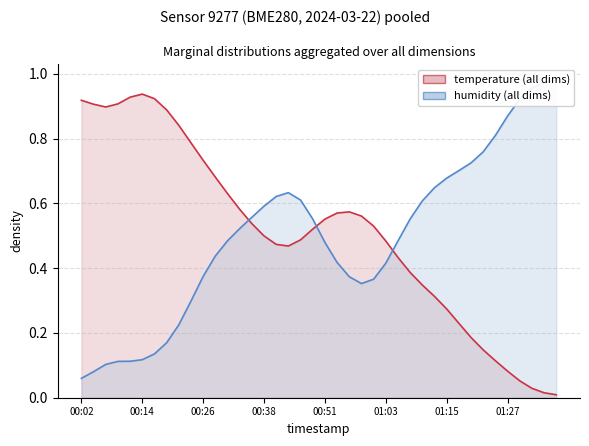

List the series in order of their peak value, lowest first.

temperature, humidity